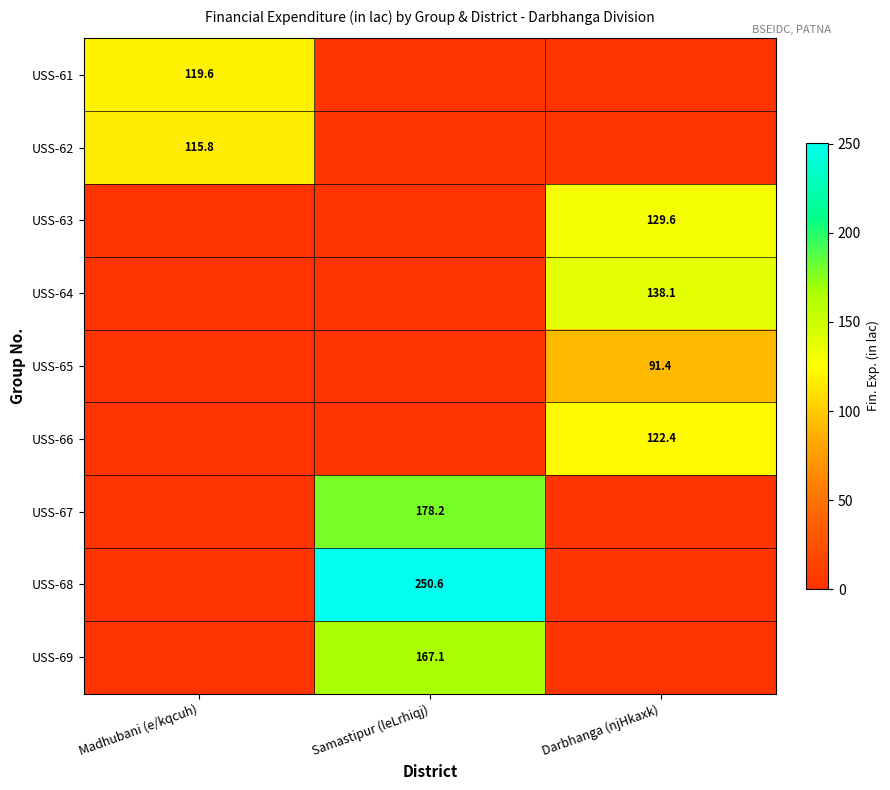

Between Madhubani (e/kqcuh) and Samastipur (leLrhiqj), which series saw the biggest shift?

USS-68